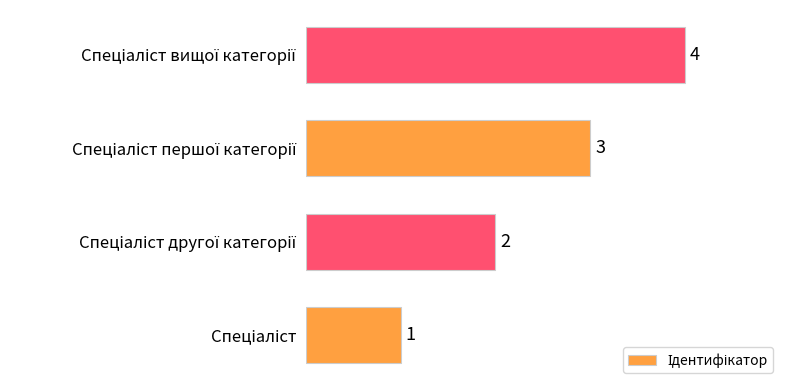

Count the number of data series in this chart.

1